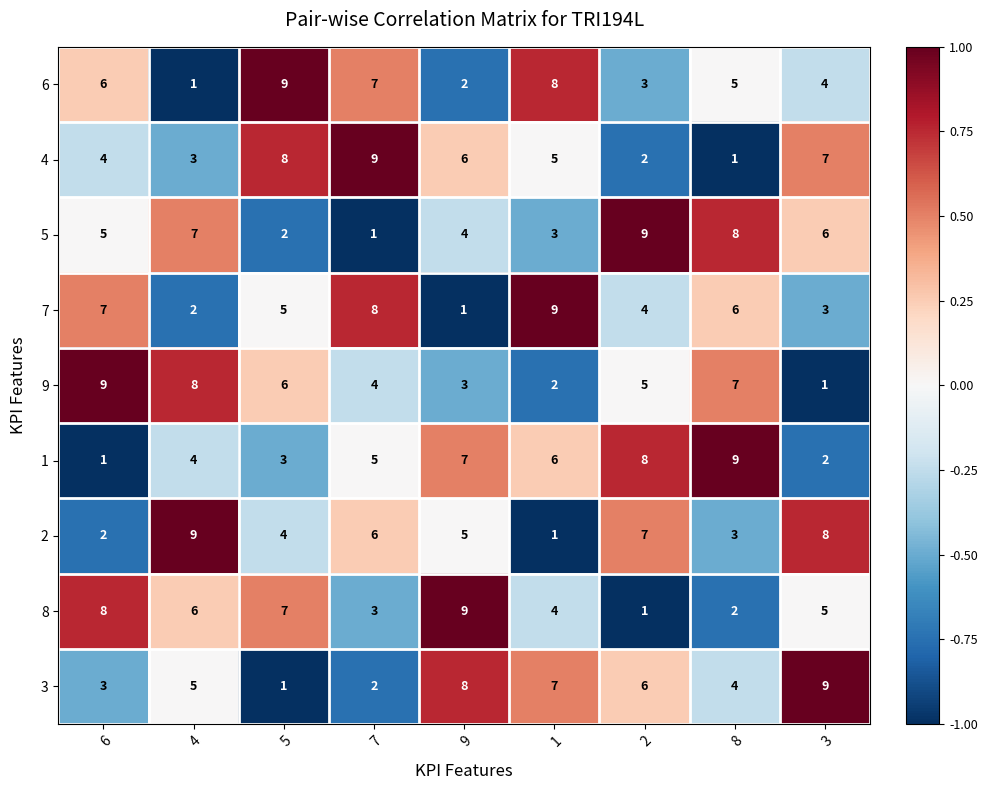

What value does the 5 series have at 3?

6